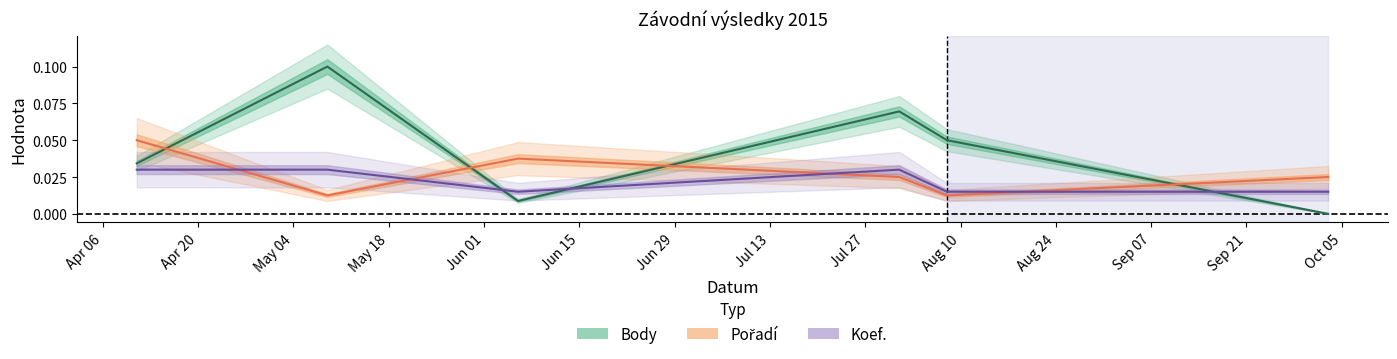

How many series are shown in this chart?

3